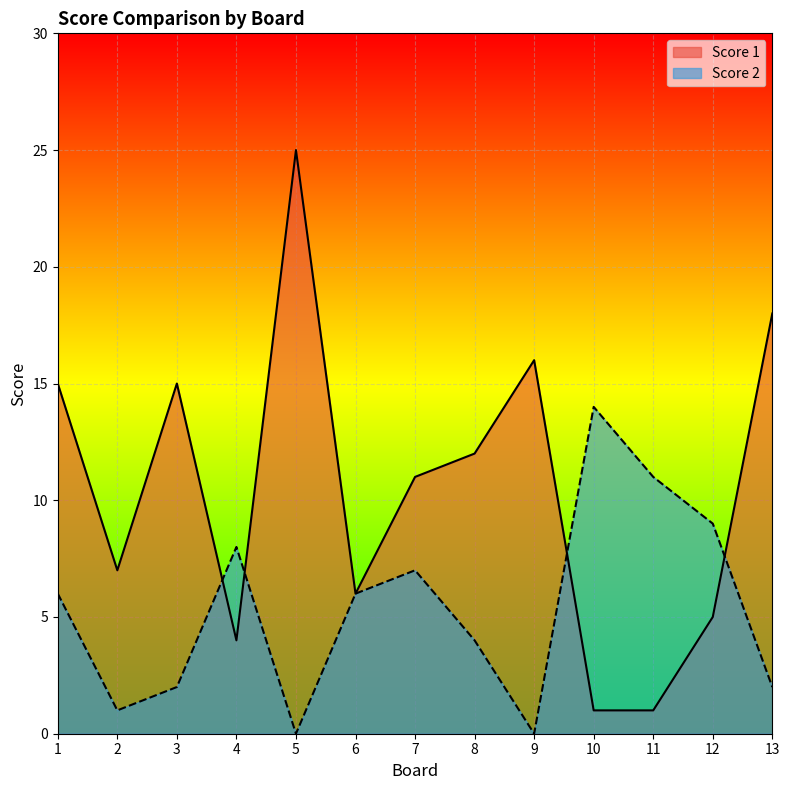

List the labels in order of Score 1 value, smallest first.

10, 11, 4, 12, 6, 2, 7, 8, 1, 3, 9, 13, 5